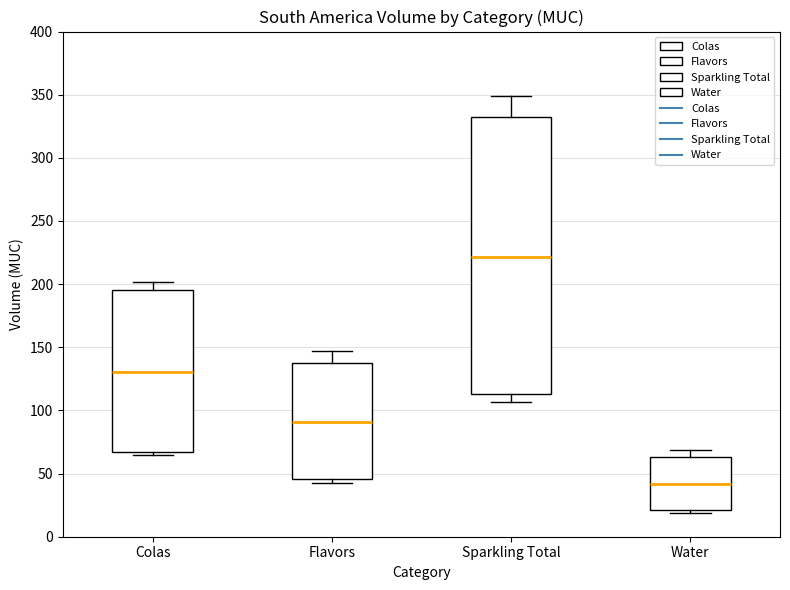

Reading left to right, read every box against the y-axis: the position of its median line, the range the box covers, and the ends of its whiskers. The values are not printed on the chart, so give them approximately, as read against the axis.

Colas: median 130, box 65 to 195, whiskers 65 (just below the box's lower edge) to 200
Flavors: median 90, box 45 to 135, whiskers 40 to 145
Sparkling Total: median 220, box 115 to 335, whiskers 105 to 350
Water: median 40, box 20 to 65, whiskers 20 (just below the box's lower edge) to 70